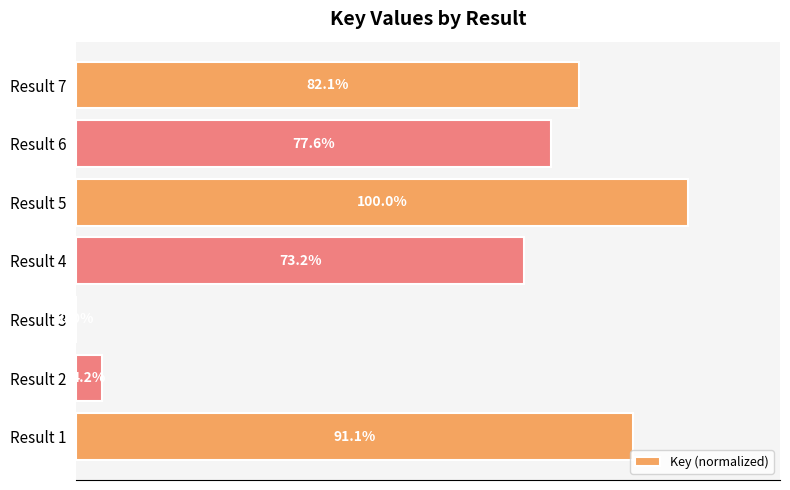

Are the bars grouped side by side (vs. stacked)?

No